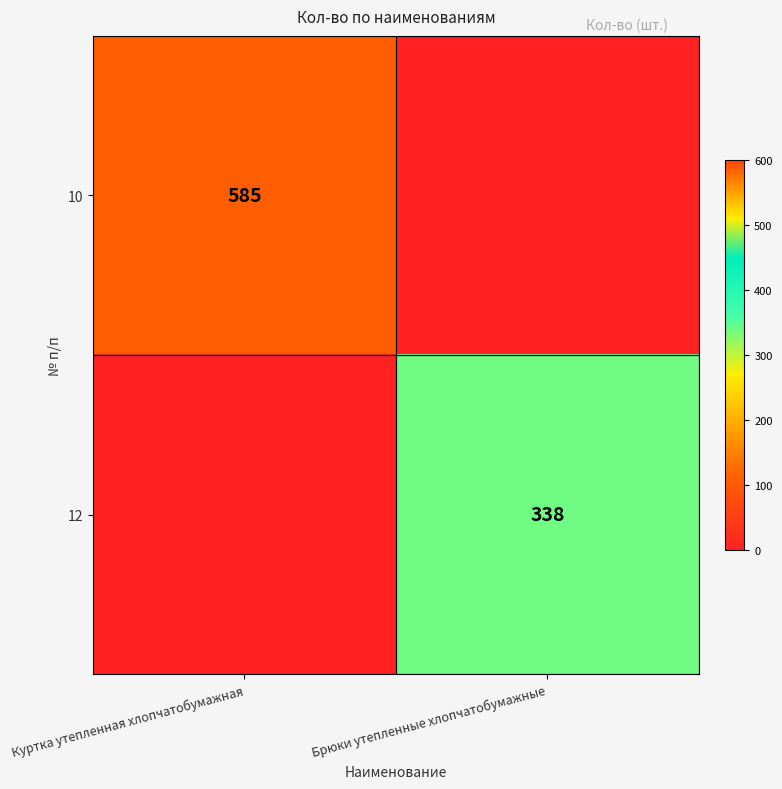

Is it true that 12 equals 338 at Брюки утепленные хлопчатобумажные?

True